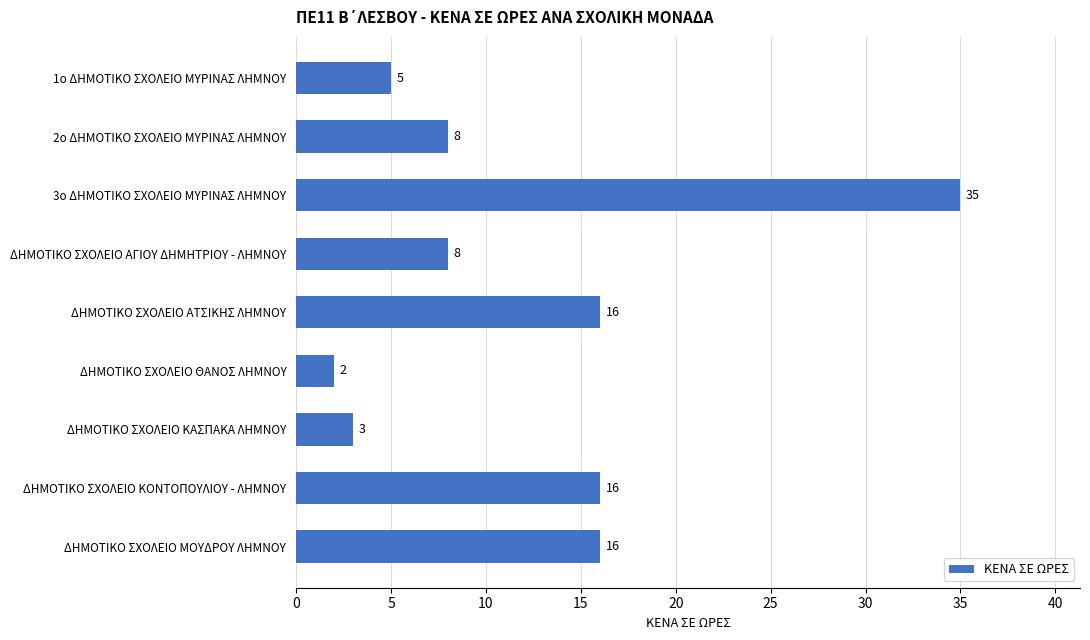

Approximately how many times larger is the value at 1ο ΔΗΜΟΤΙΚΟ ΣΧΟΛΕΙΟ ΜΥΡΙΝΑΣ ΛΗΜΝΟΥ compared to ΔΗΜΟΤΙΚΟ ΣΧΟΛΕΙΟ ΜΟΥΔΡΟΥ ΛΗΜΝΟΥ?

0.3